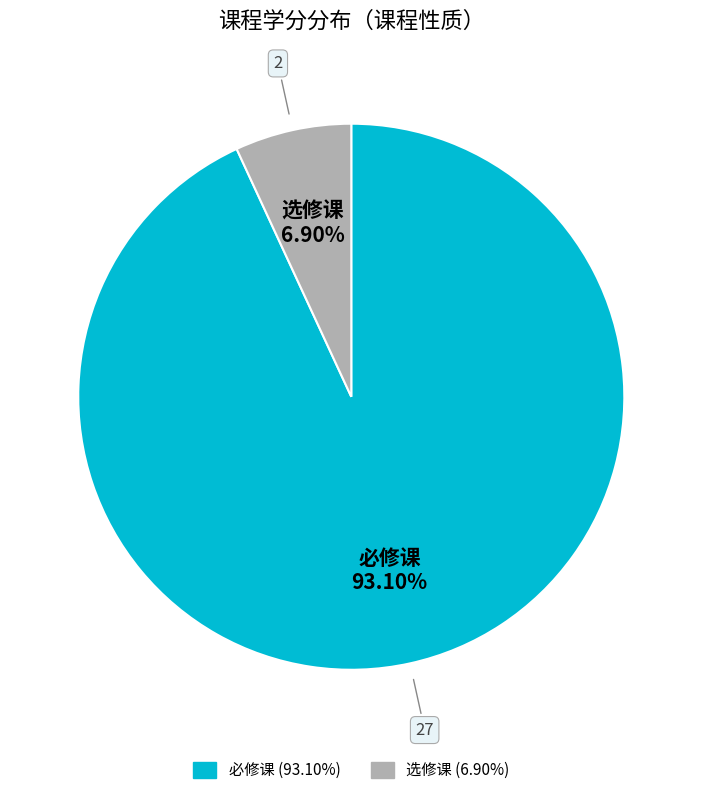

Does any single category account for the majority?

Yes